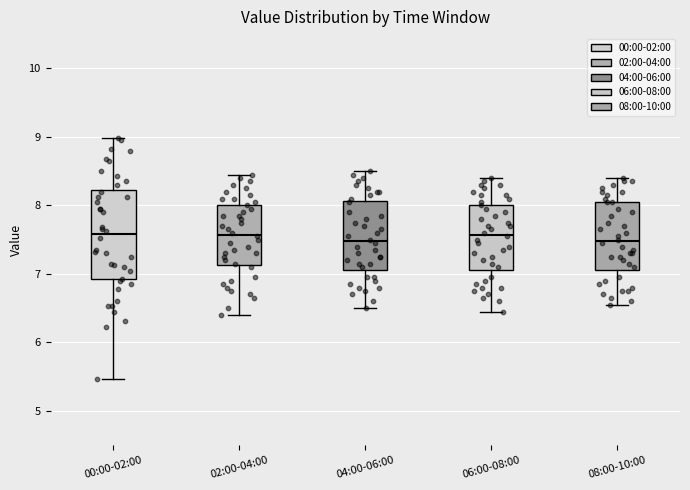

Reading left to right, transcribe this box plot: for each box, give where its median line is, the range the box spans, and where its two whiskers end, as read against the y-axis. The values are not printed on the chart, so give them approximately, as read against the axis.

00:00-02:00: median 7.6, box 6.9 to 8.2, whiskers 5.5 to 9.0
02:00-04:00: median 7.6, box 7.1 to 8.0, whiskers 6.4 to 8.5
04:00-06:00: median 7.5, box 7.1 to 8.1, whiskers 6.5 to 8.5
06:00-08:00: median 7.6, box 7.1 to 8.0, whiskers 6.5 to 8.4
08:00-10:00: median 7.5, box 7.1 to 8.1, whiskers 6.6 to 8.4